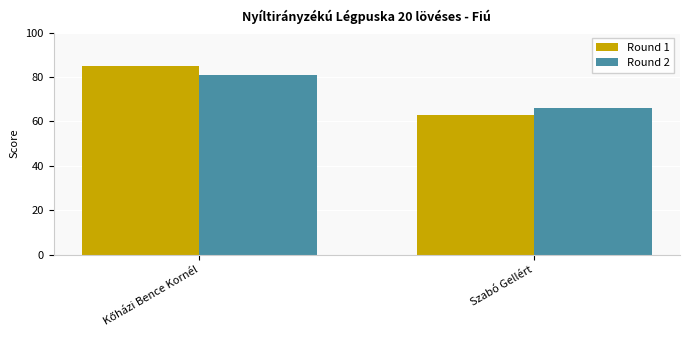

What value does the Round 2 series have at Szabó Gellért, to the nearest 10?

70